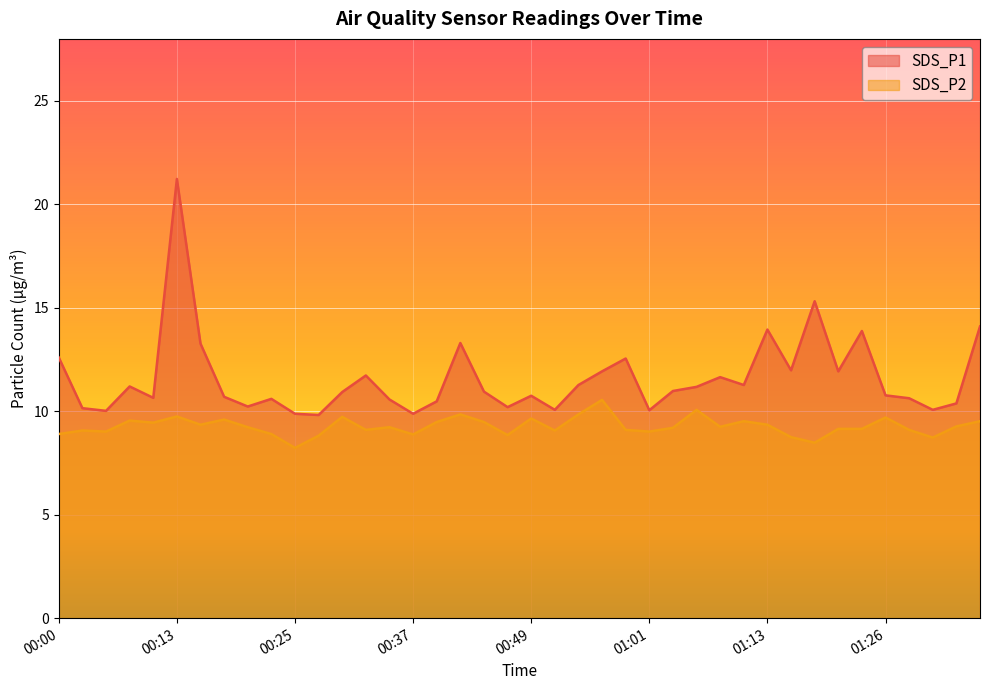

True or false: SDS_P1 and SDS_P2 cross at least once.

False